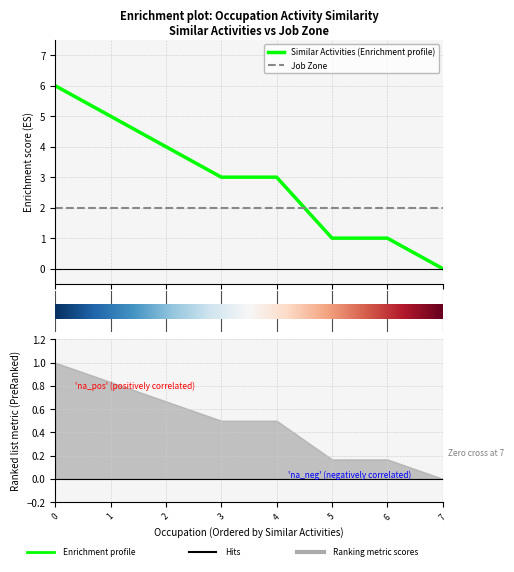

Which series ends up on top after the final intersection of Similar Activities (Enrichment profile) and Job Zone?

Job Zone